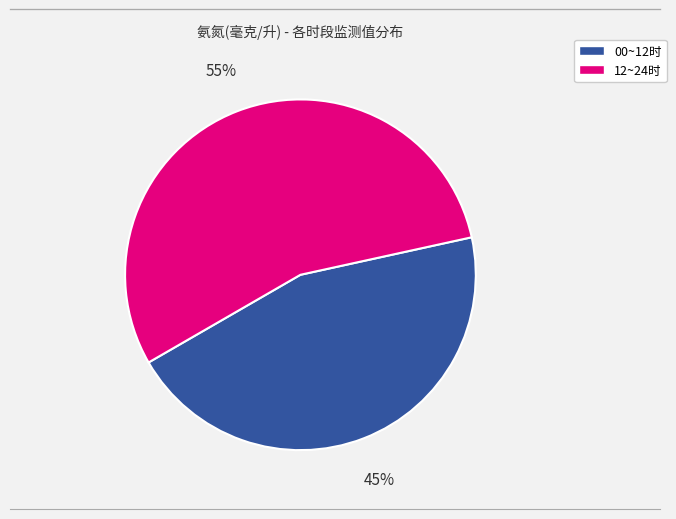

Is there a majority slice in this chart?

Yes